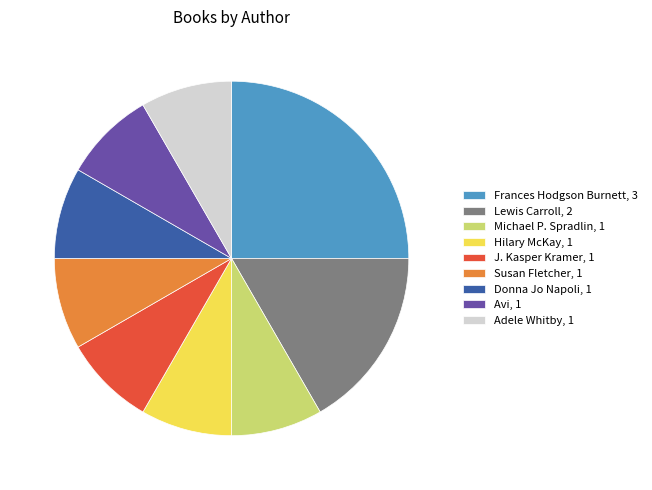

Does any single category account for the majority?

No